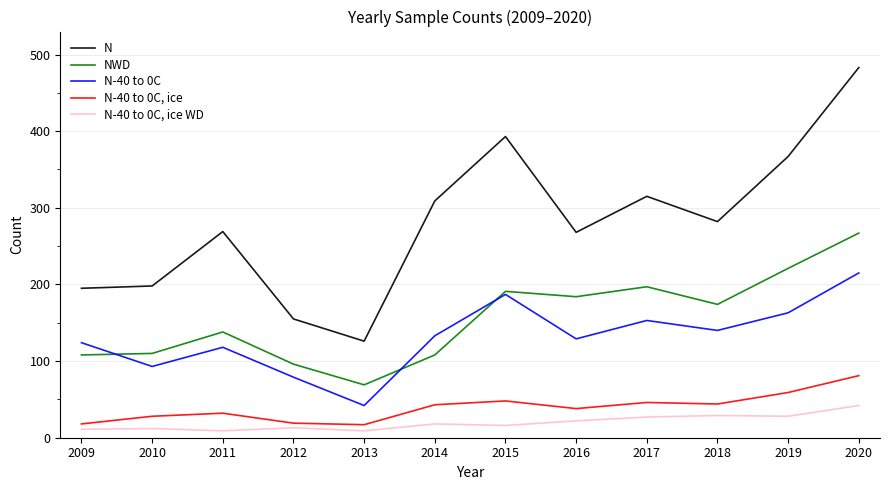

What value does the N-40 to 0C, ice WD series have at 2020?

42